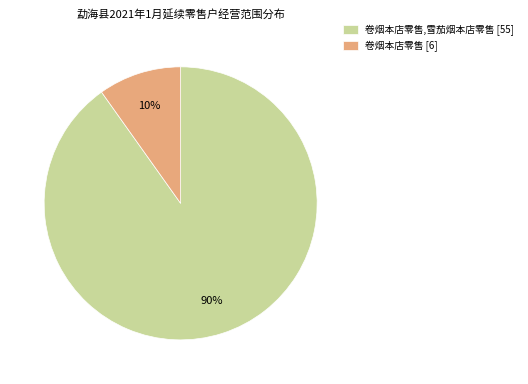

Between 卷烟本店零售 [6] and 卷烟本店零售,雪茄烟本店零售 [55], which is larger?

卷烟本店零售,雪茄烟本店零售 [55]